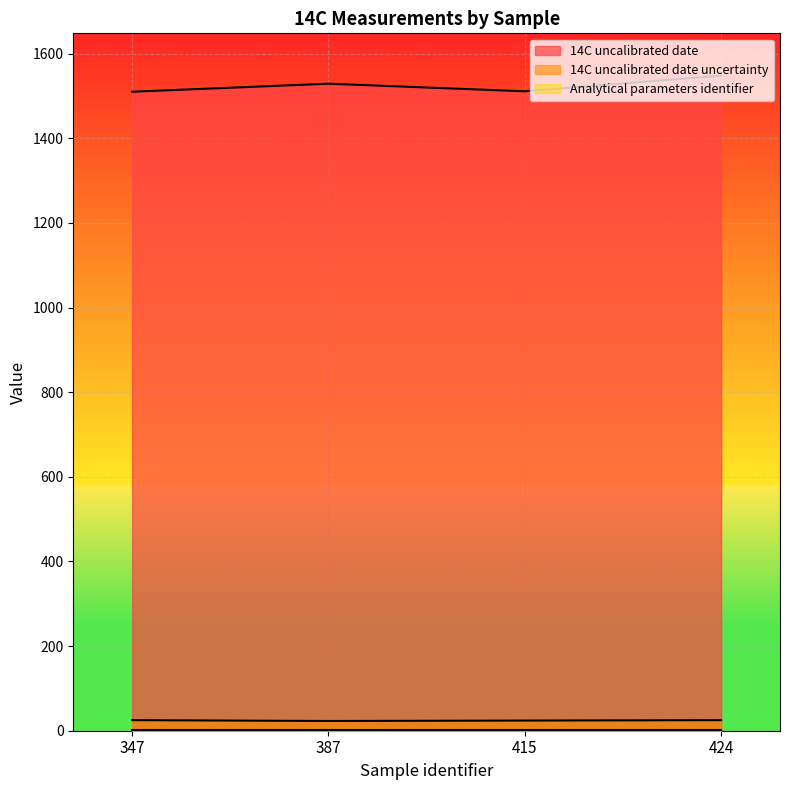

True or false: 14C uncalibrated date and 14C uncalibrated date uncertainty intersect in this chart.

False